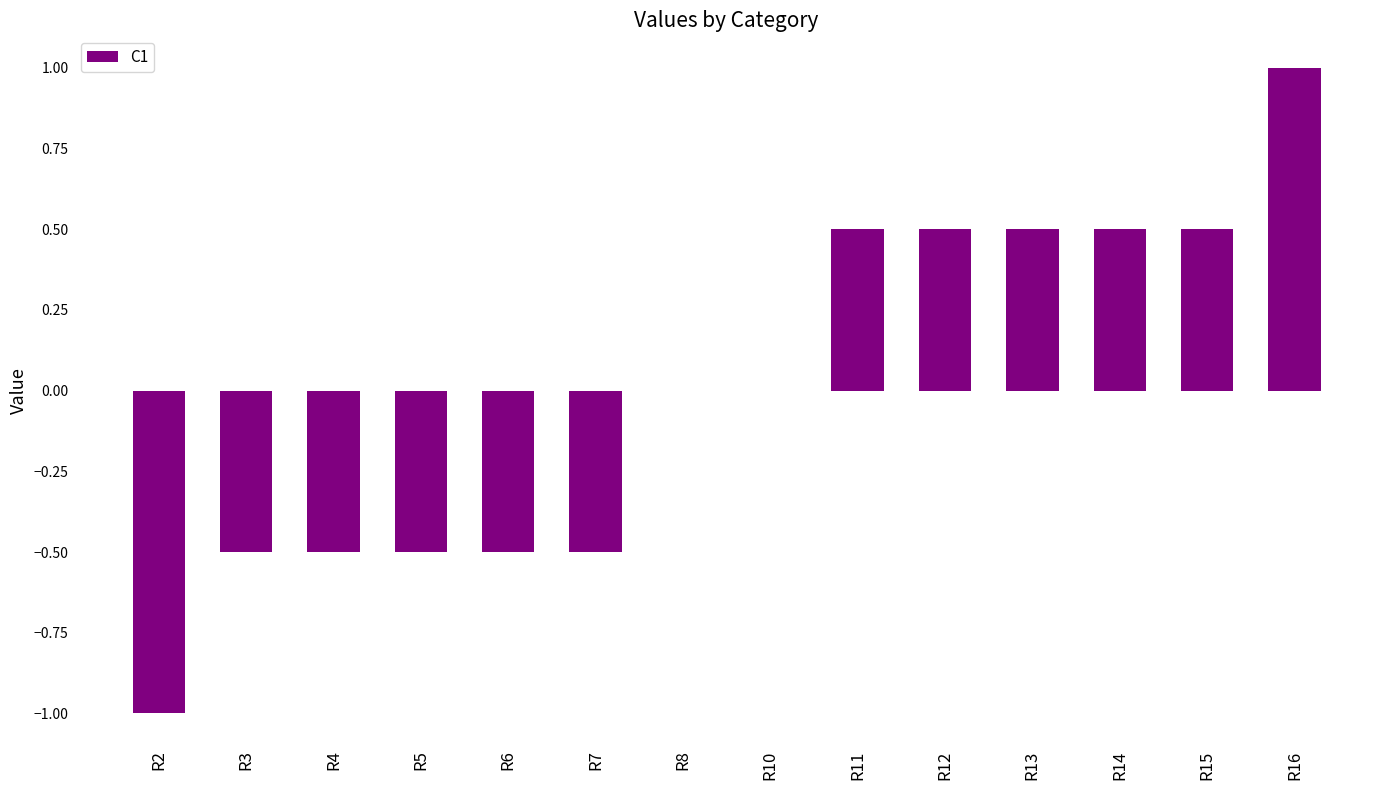

What value does the data have at R5?

-0.5